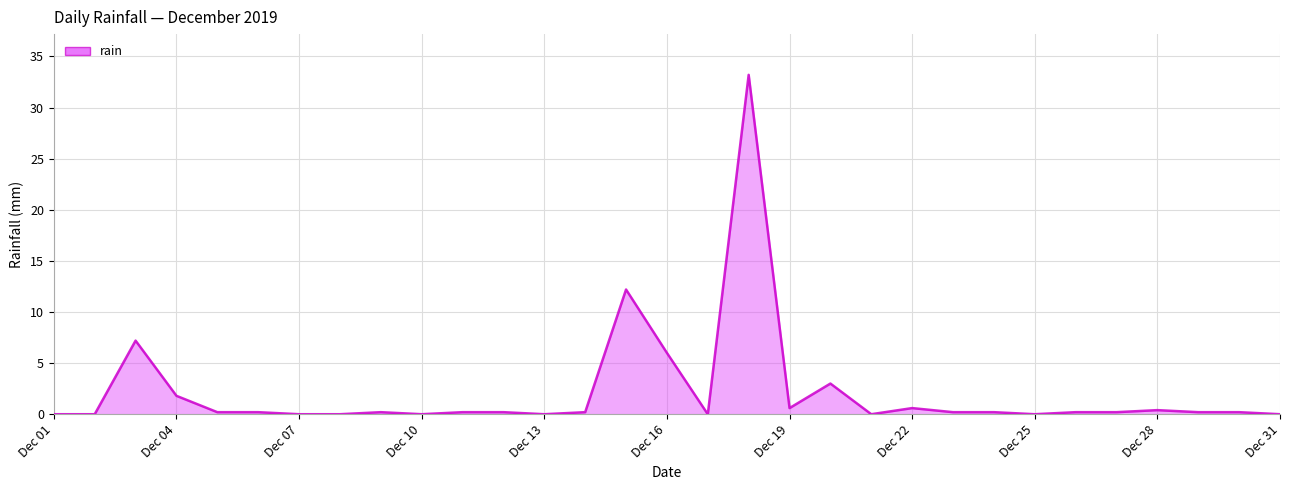

True or false: the data has more than 0 interior local peaks.

True